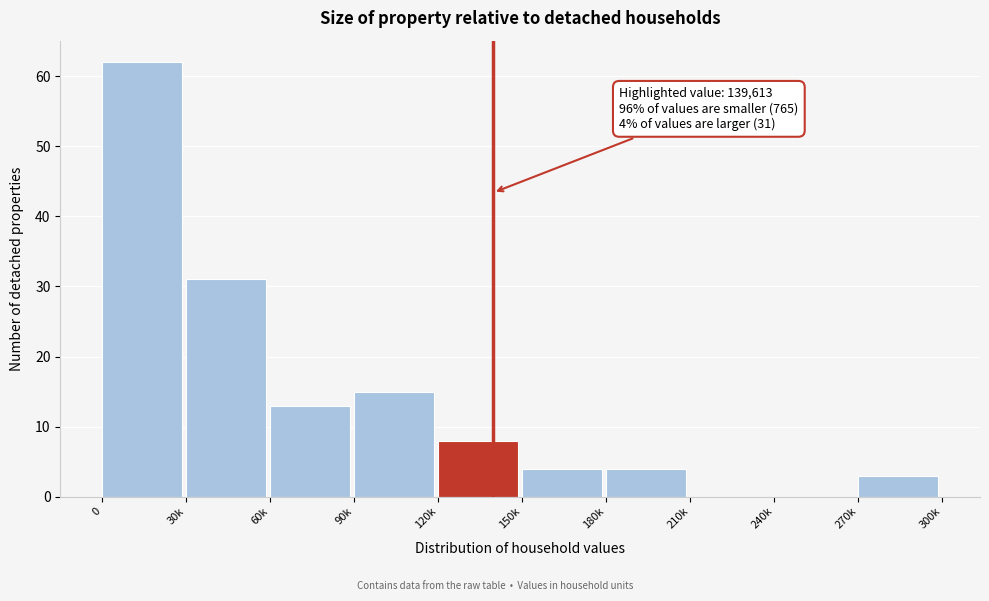

Approximately how many times larger is the value at 90k compared to 60k?

1.2